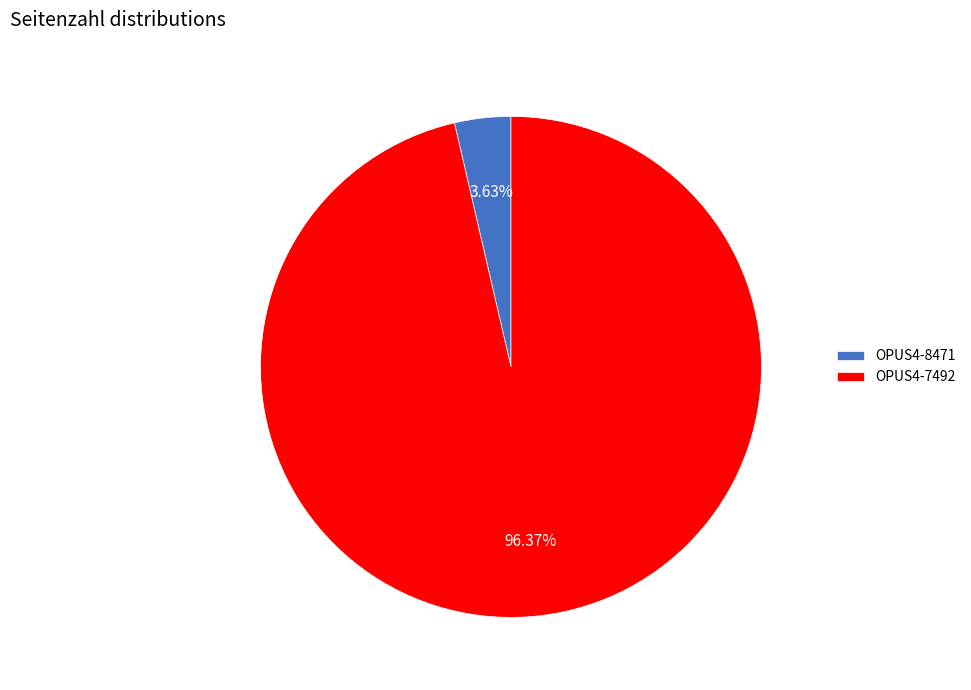

Is OPUS4-7492 the majority of the pie?

Yes